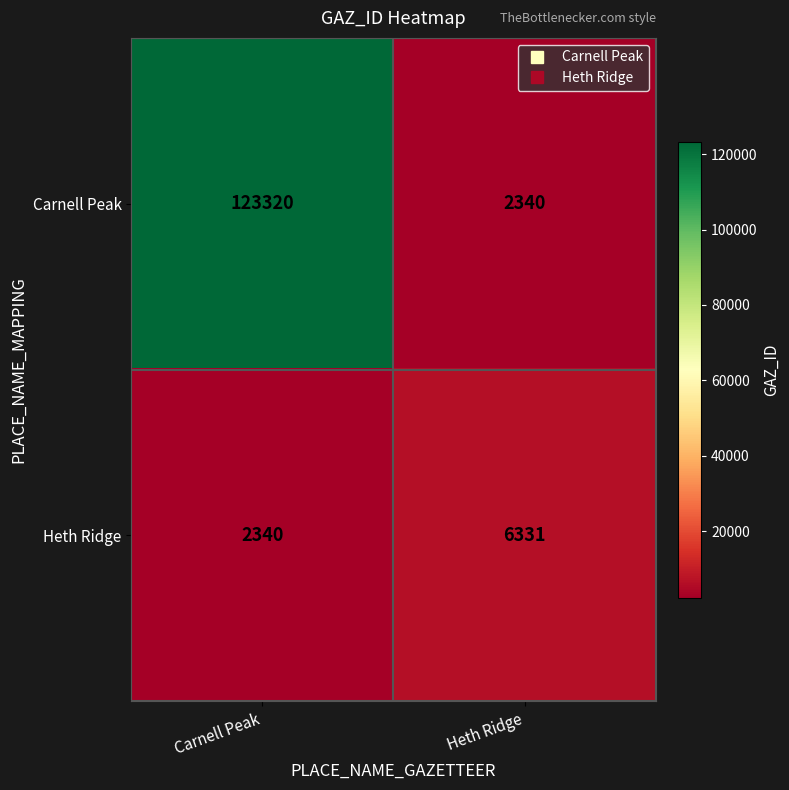

What is the maximum value shown in the chart?

123320